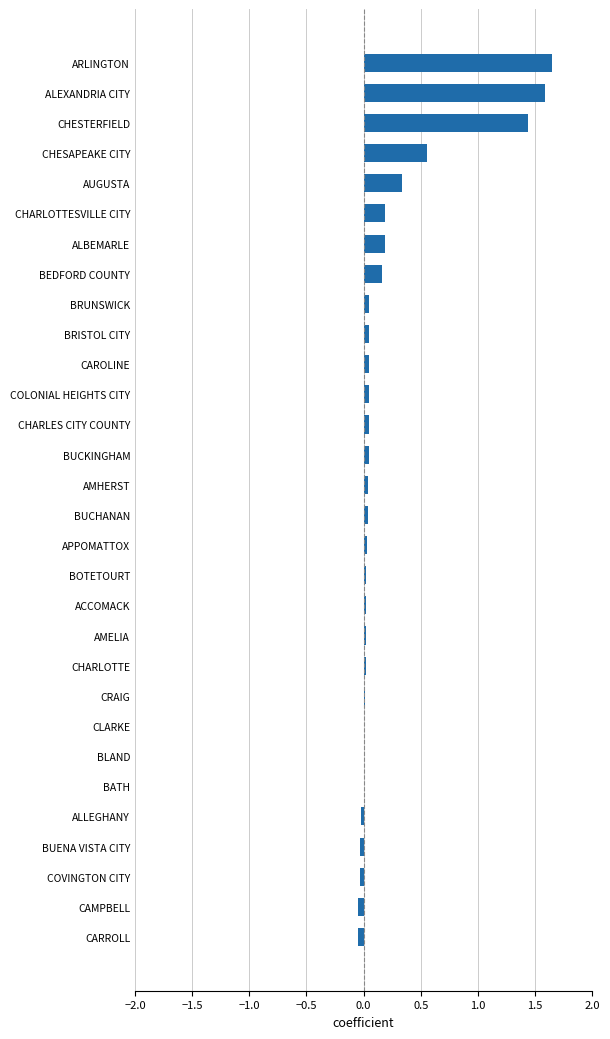

Is it true that the value at BOTETOURT is 0.0?

True